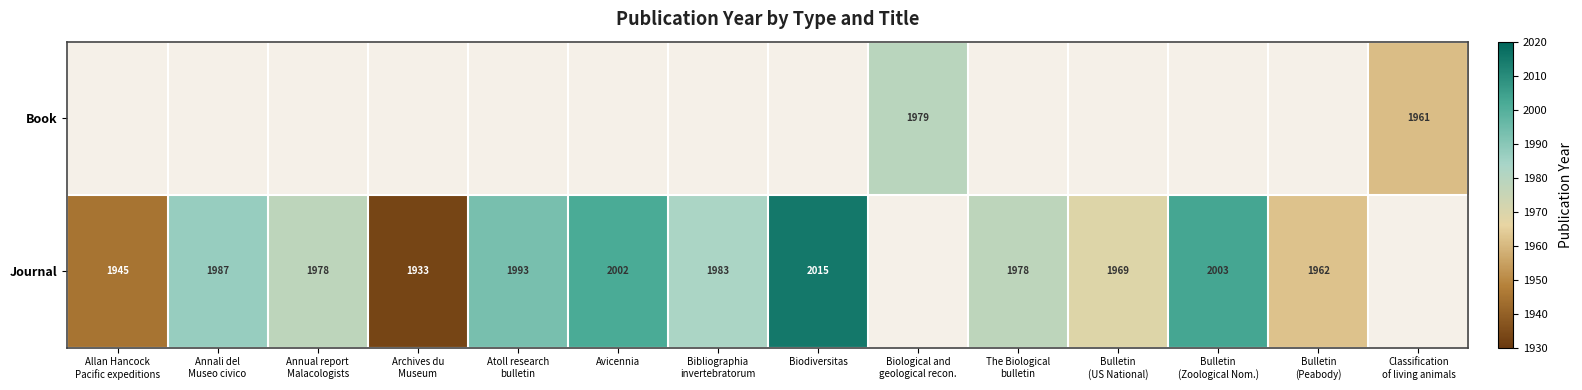

What is the total value across all series at Annali del
Museo civico?

1987